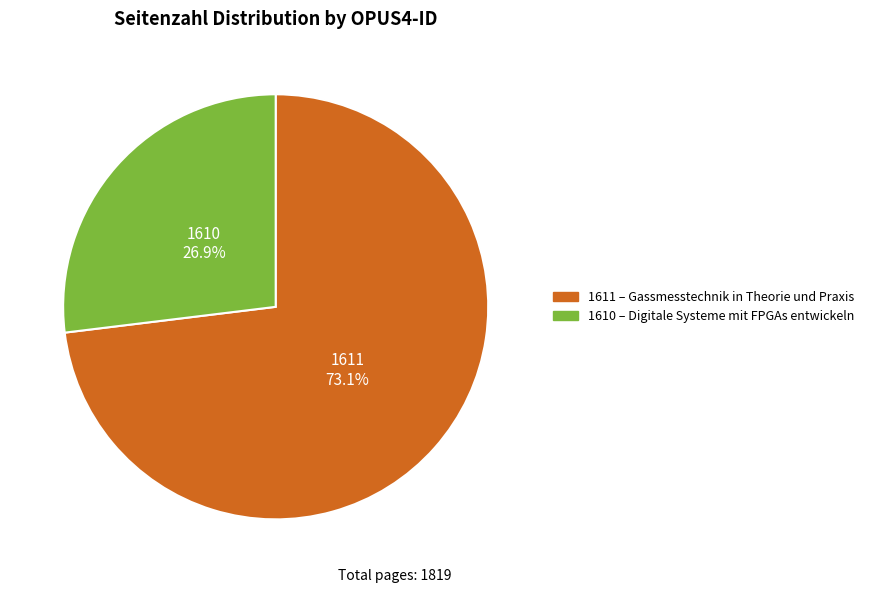

How much of the chart is everything except 1611?

26.9%